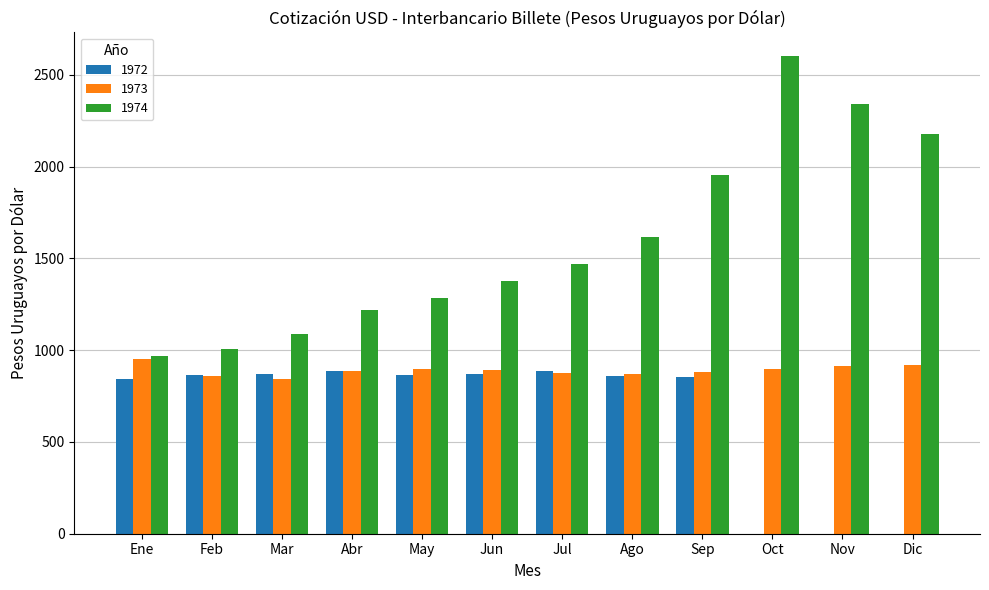

Is the value of 1974 at Abr greater than the value of 1973 at Dic?

Yes